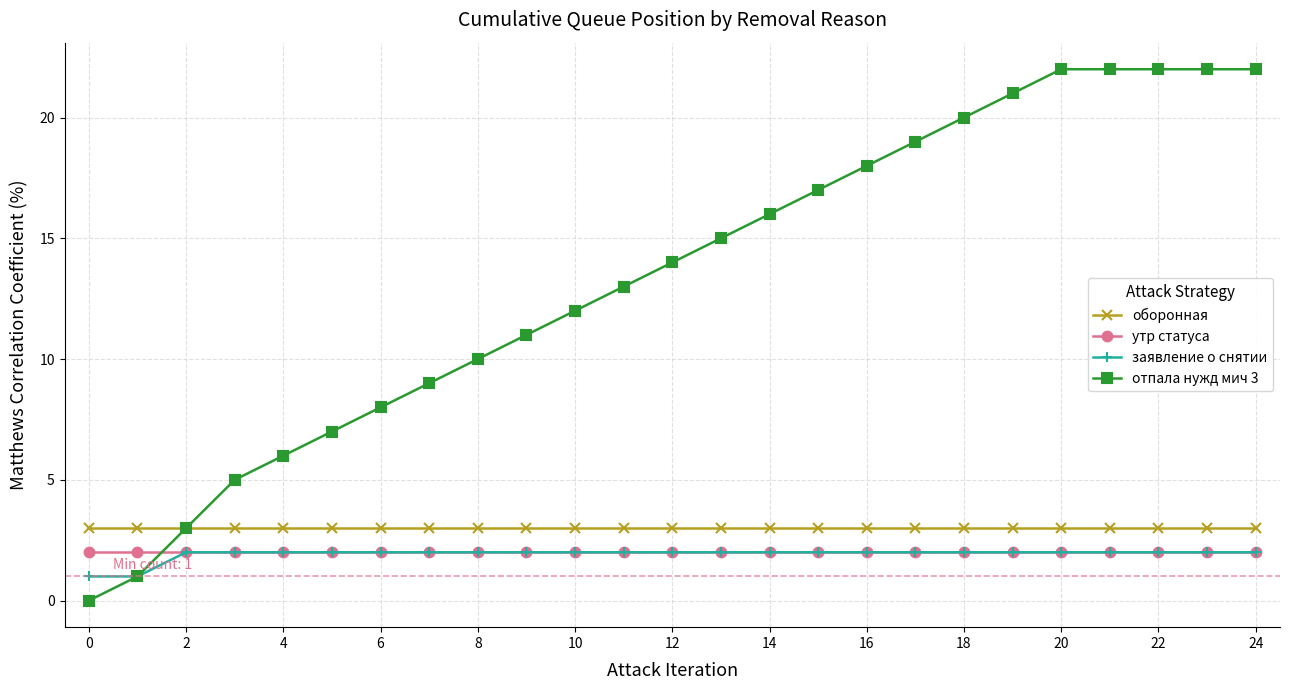

True or false: оборонная and утр статуса intersect in this chart.

False